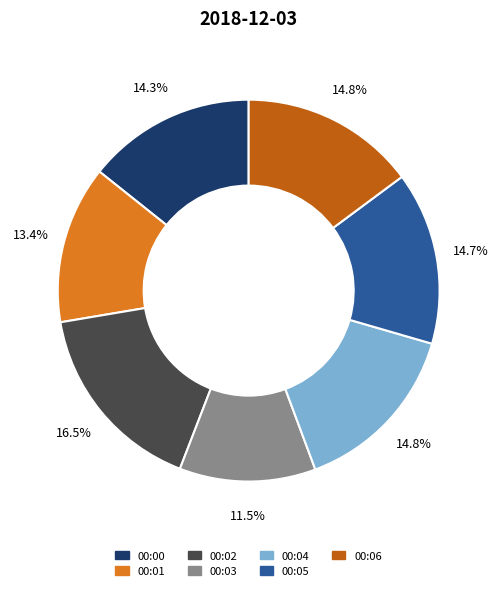

Is 00:02 the majority of the pie?

No